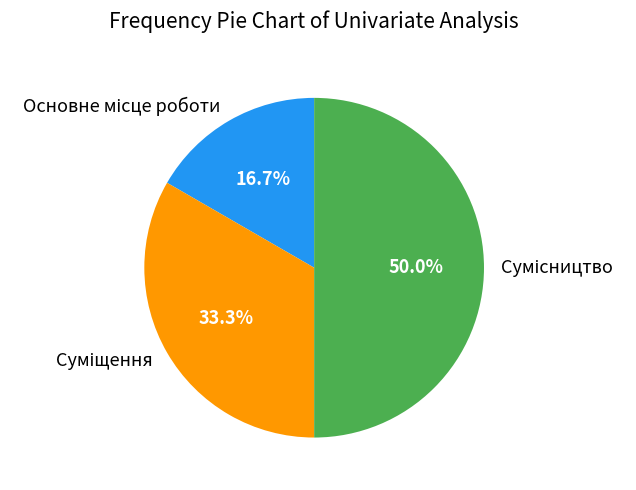

Count the number of slices in the pie.

3